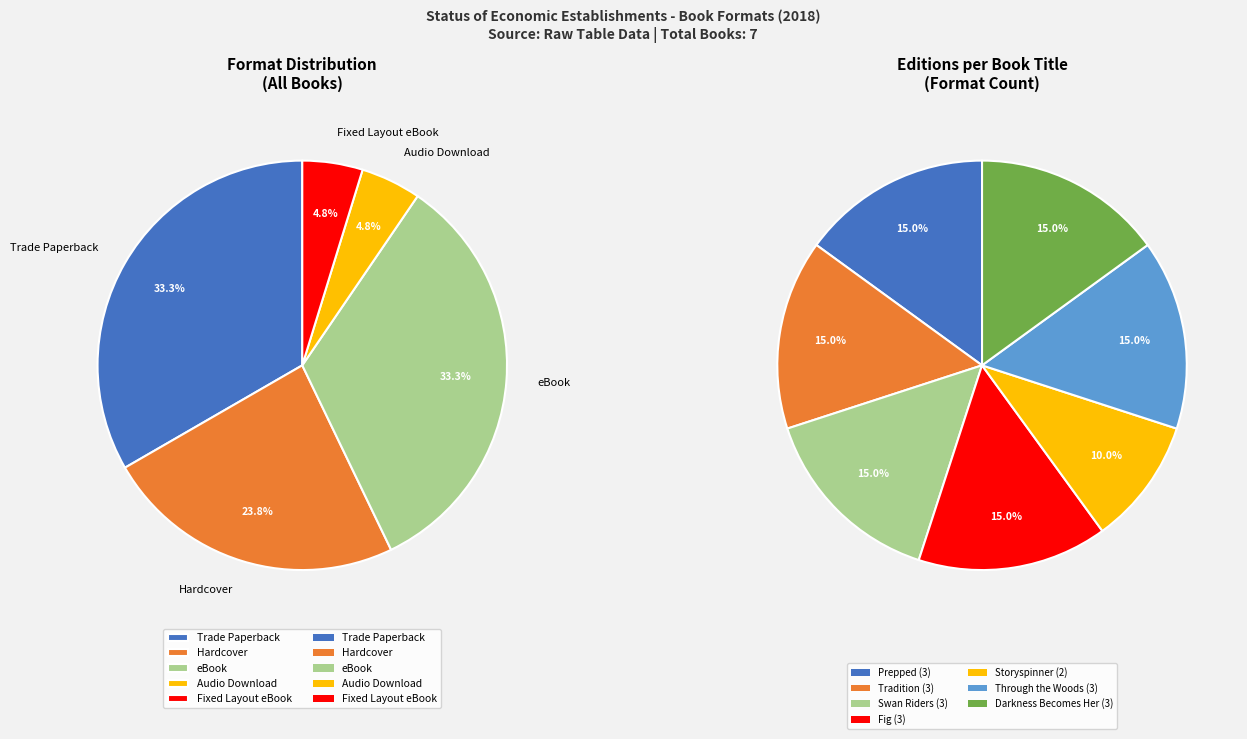

Is there a majority slice in this chart?

No